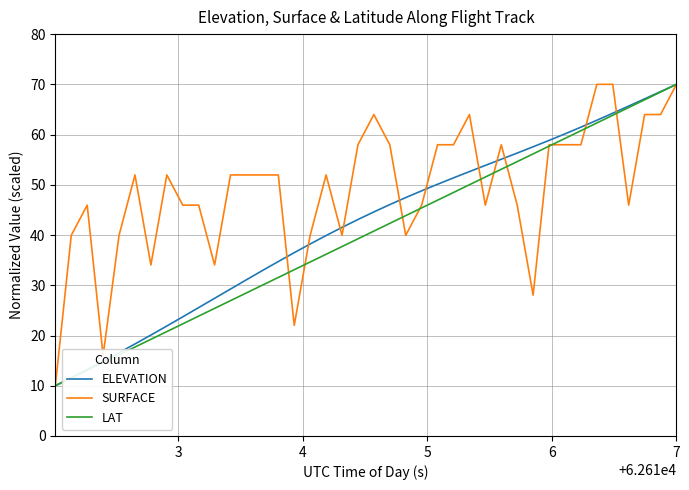

What is the maximum value for SURFACE?

70.0